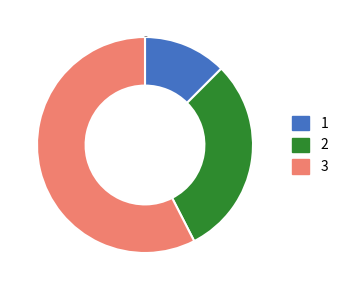

Rank the categories by value from highest to lowest.

3, 2, 1